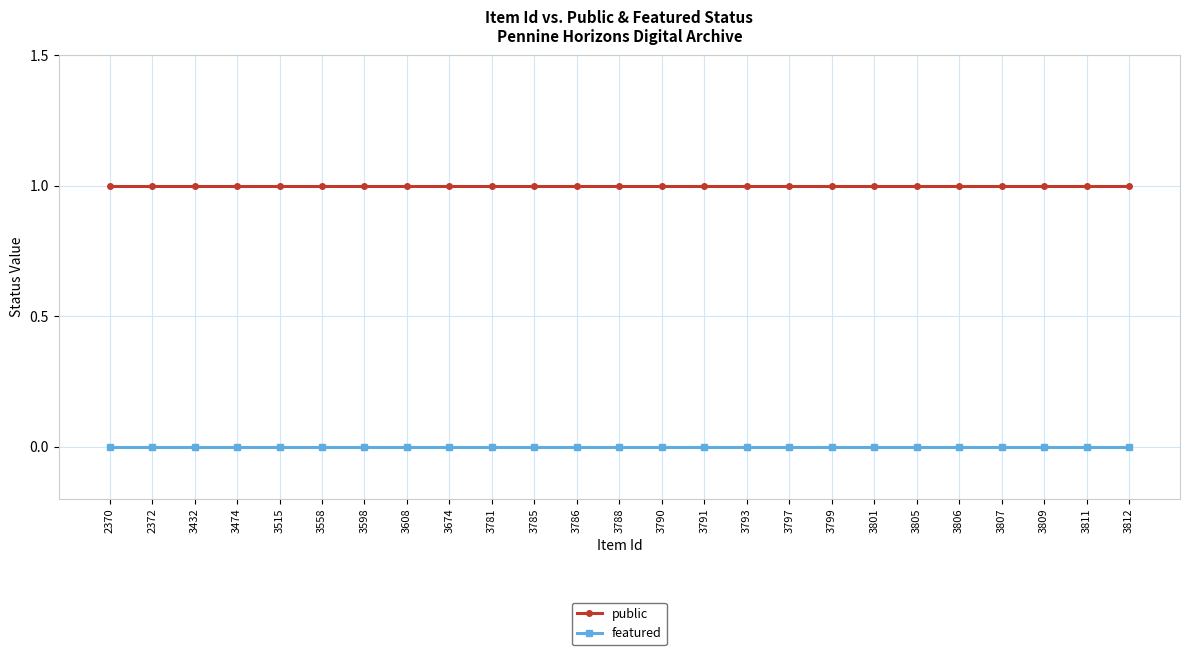

True or false: public and featured cross at least once.

False